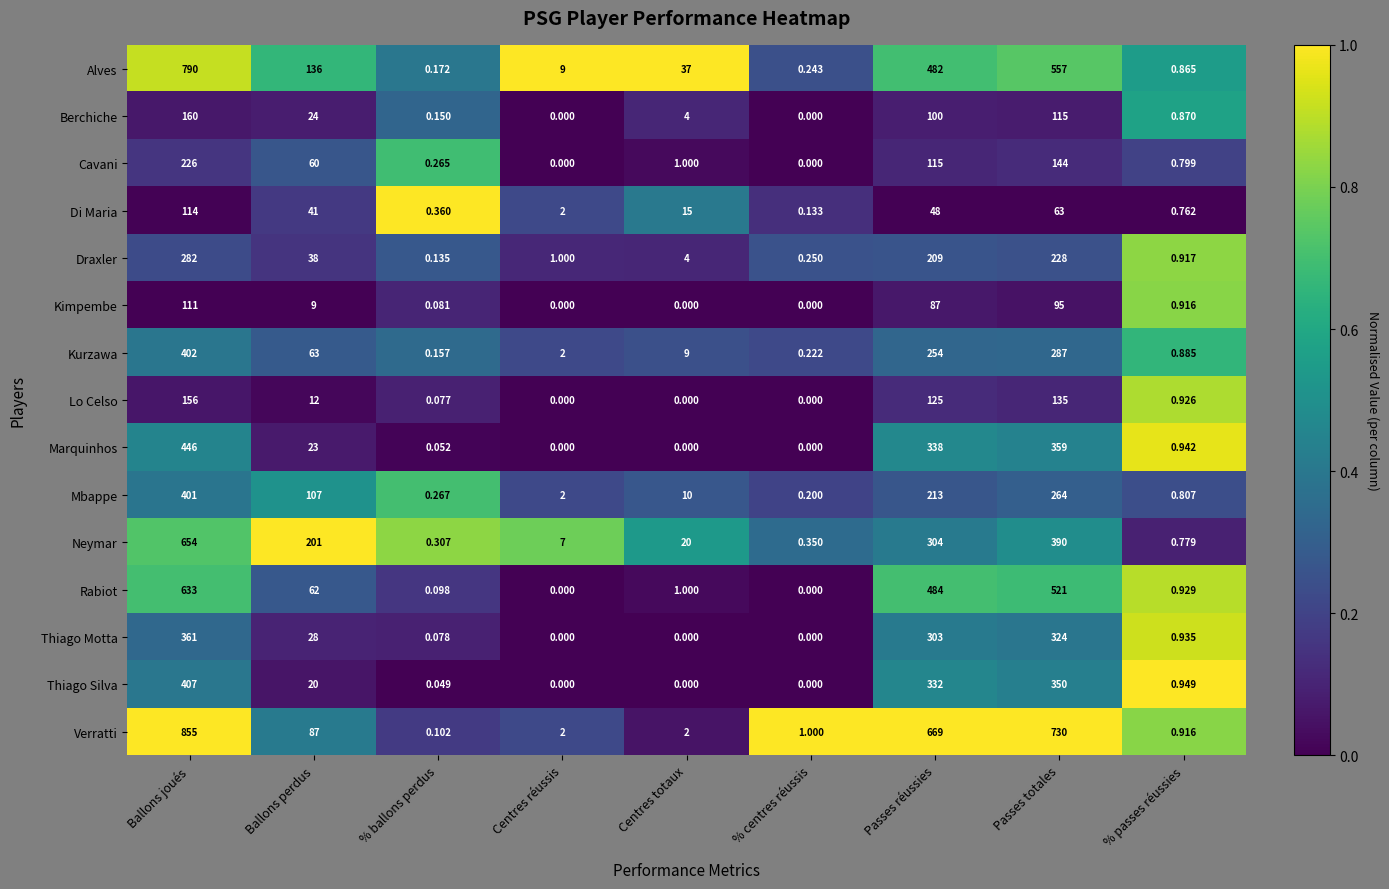

Which series has the largest total across all categories?

Verratti